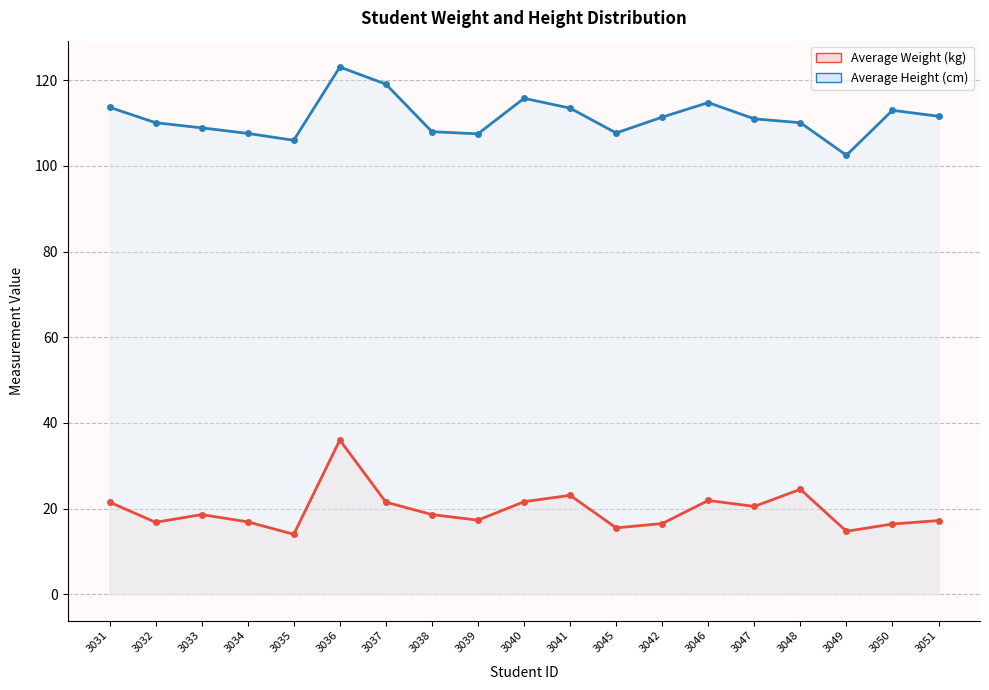

At which label does Average Height (cm) reach its minimum?

3049